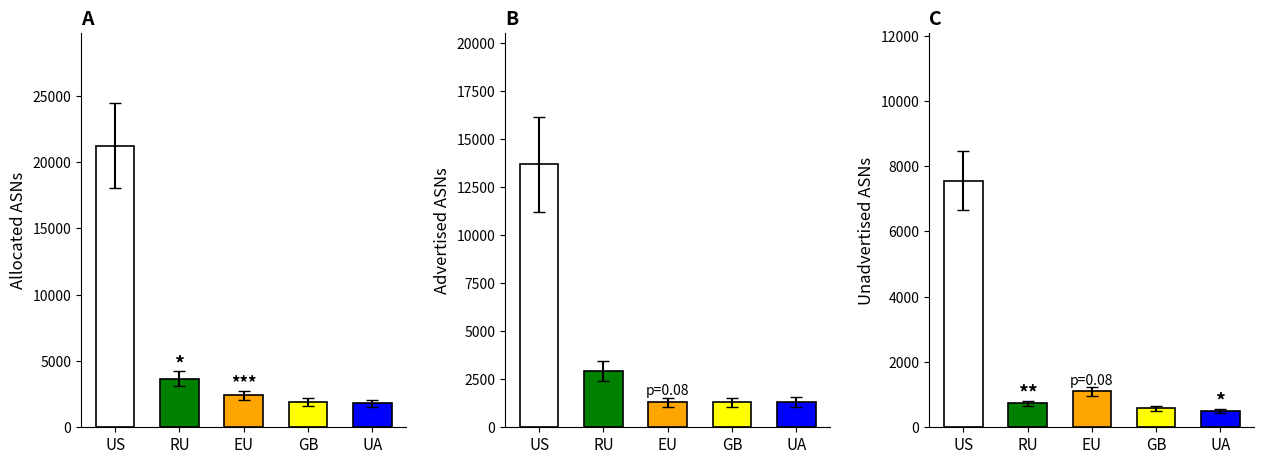

At how many categories does at least one series exceed 20993?

1